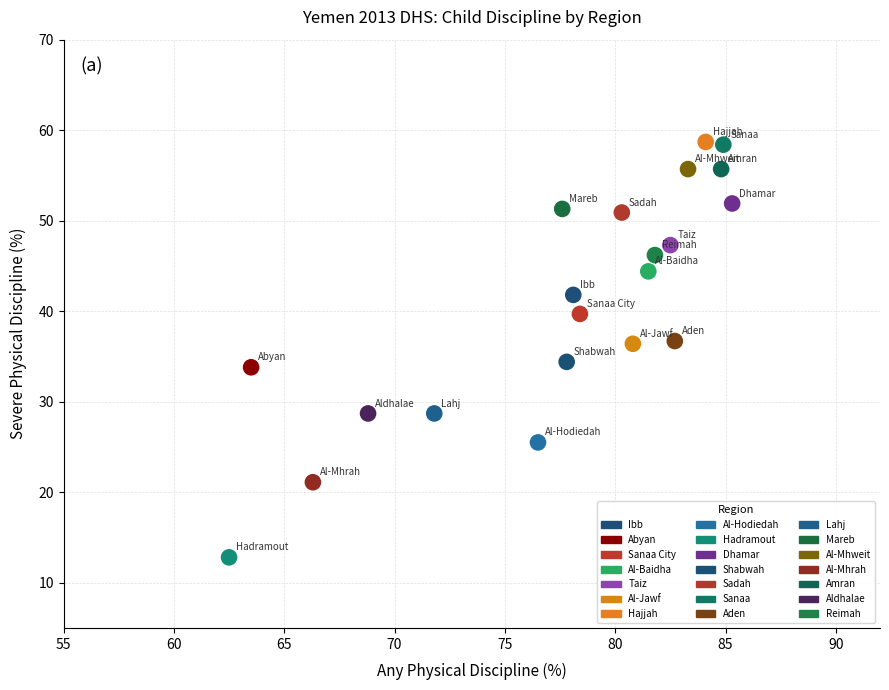

What is the range of Y values (max minus min)?

45.9